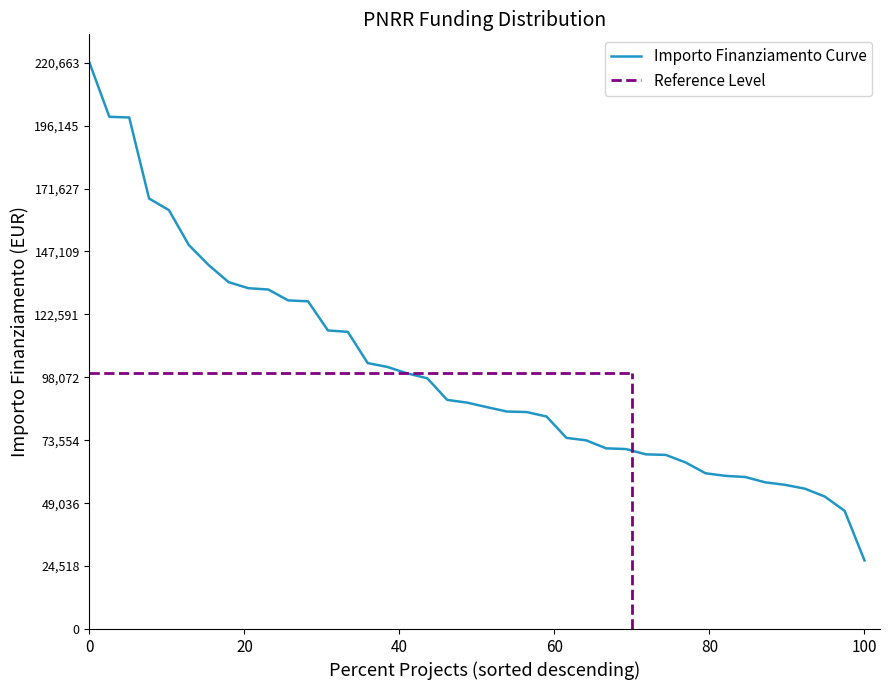

What is the difference between the second highest and minimum values?

172837.8